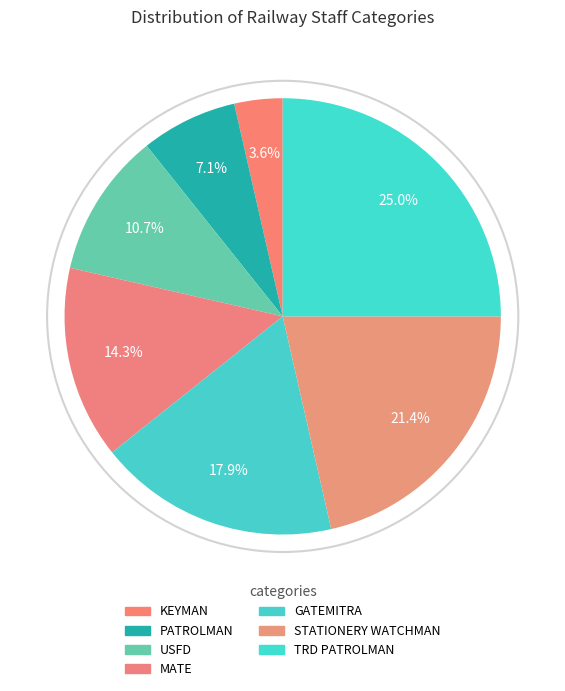

Rank the categories by value from lowest to highest.

KEYMAN, PATROLMAN, USFD, MATE, GATEMITRA, STATIONERY WATCHMAN, TRD PATROLMAN